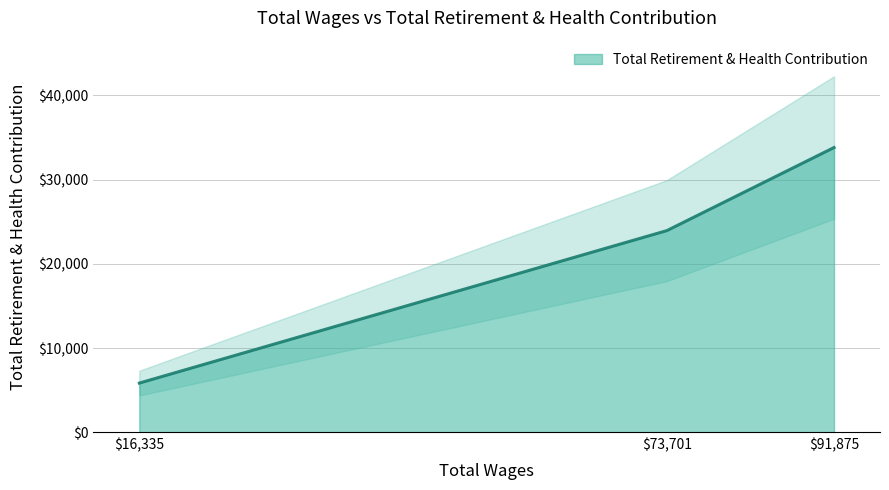

Rank the categories by value from lowest to highest.

16335.0, 73701.0, 91875.0